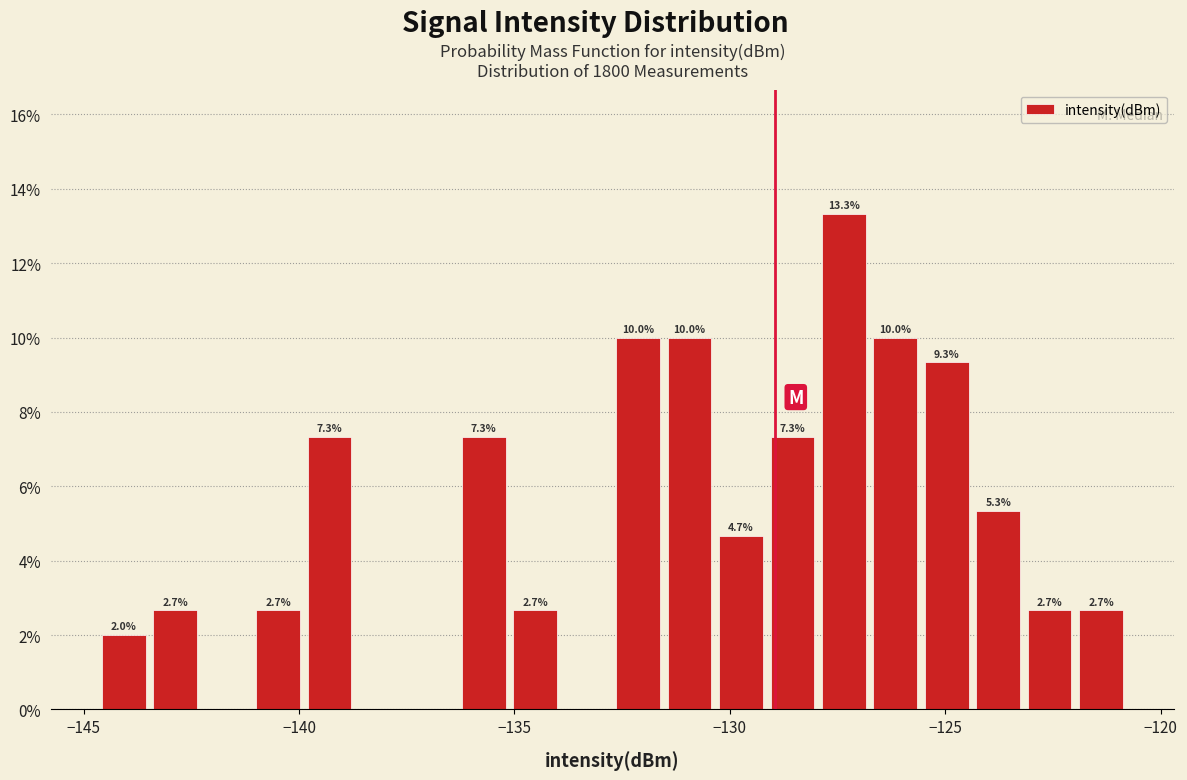

Around what value on the x-axis is the tallest bar? Give the approximate position of its centre, as read against the axis.

-127.5